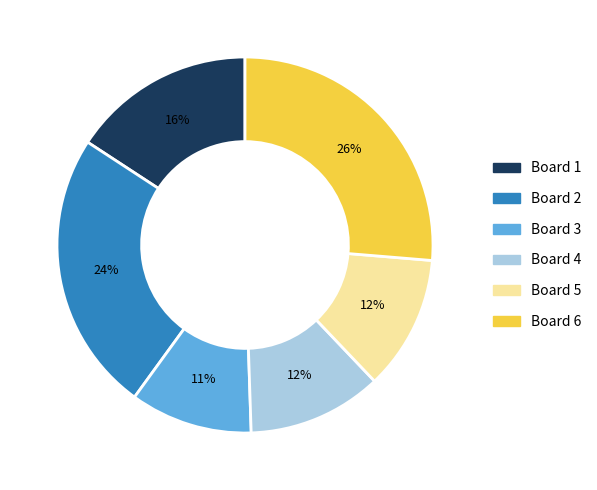

Which slice is the largest?

Board 6